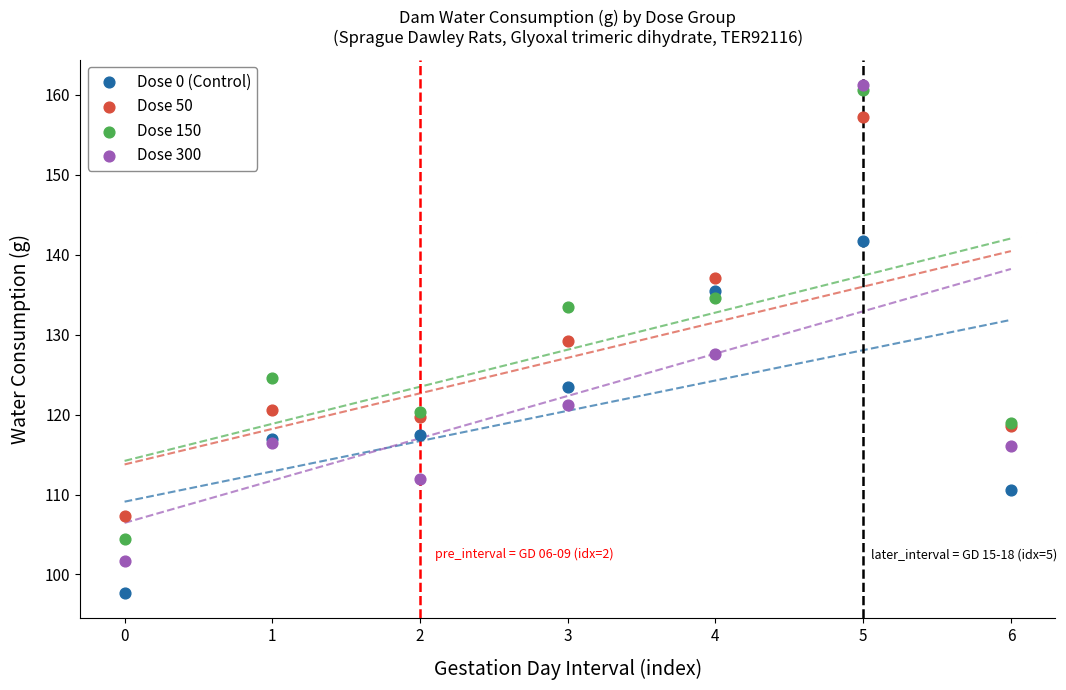

In the Dose 150 series, what Y value is closest to 132?

133.4